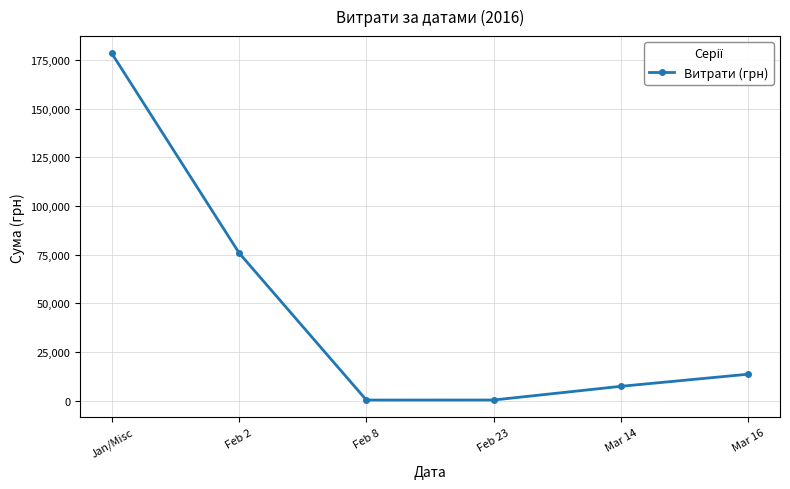

At which category does the chart reach its peak across all series?

Jan/Misc